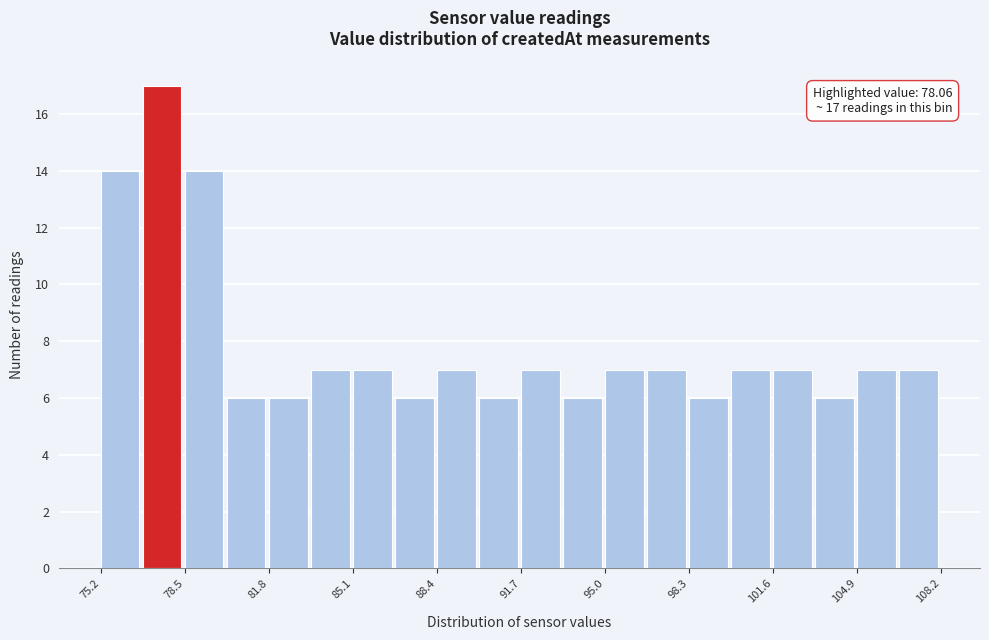

Around what value on the x-axis is the tallest bar? Give the approximate position of its centre, as read against the axis.

77.5